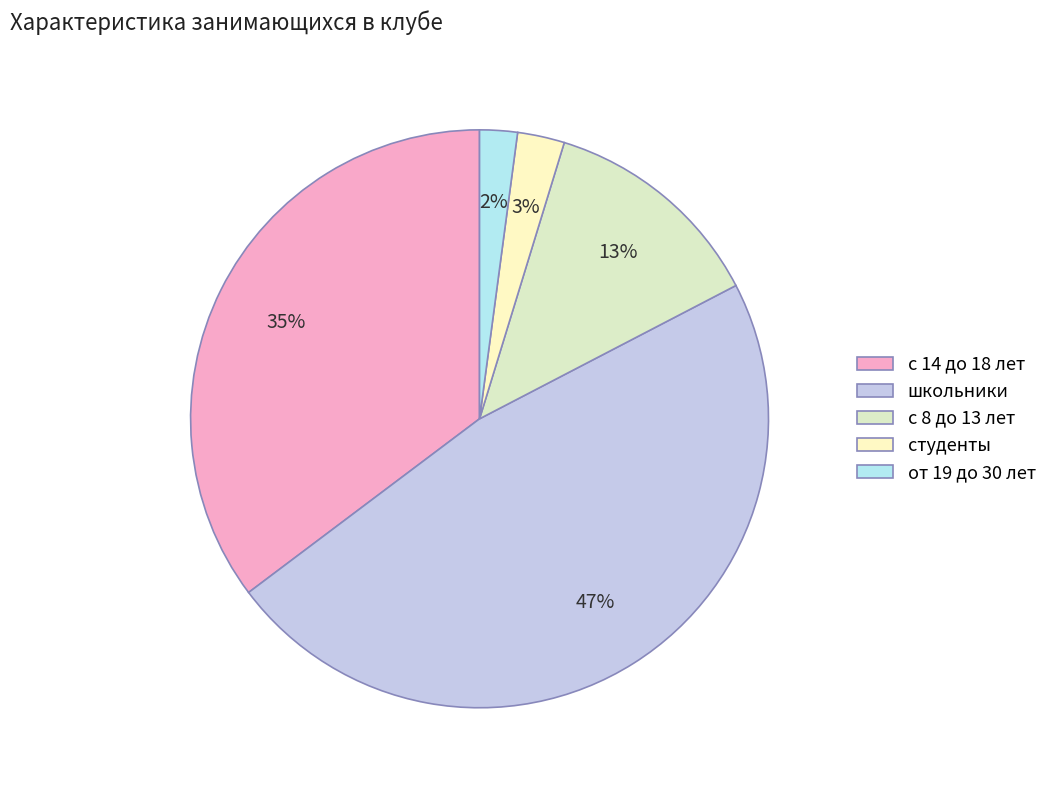

Is there a majority slice in this chart?

No